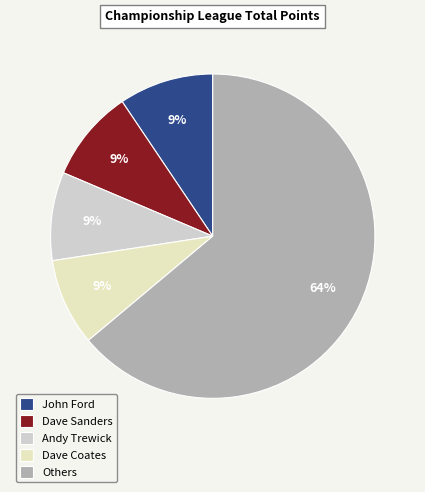

Count the number of slices in the pie.

5